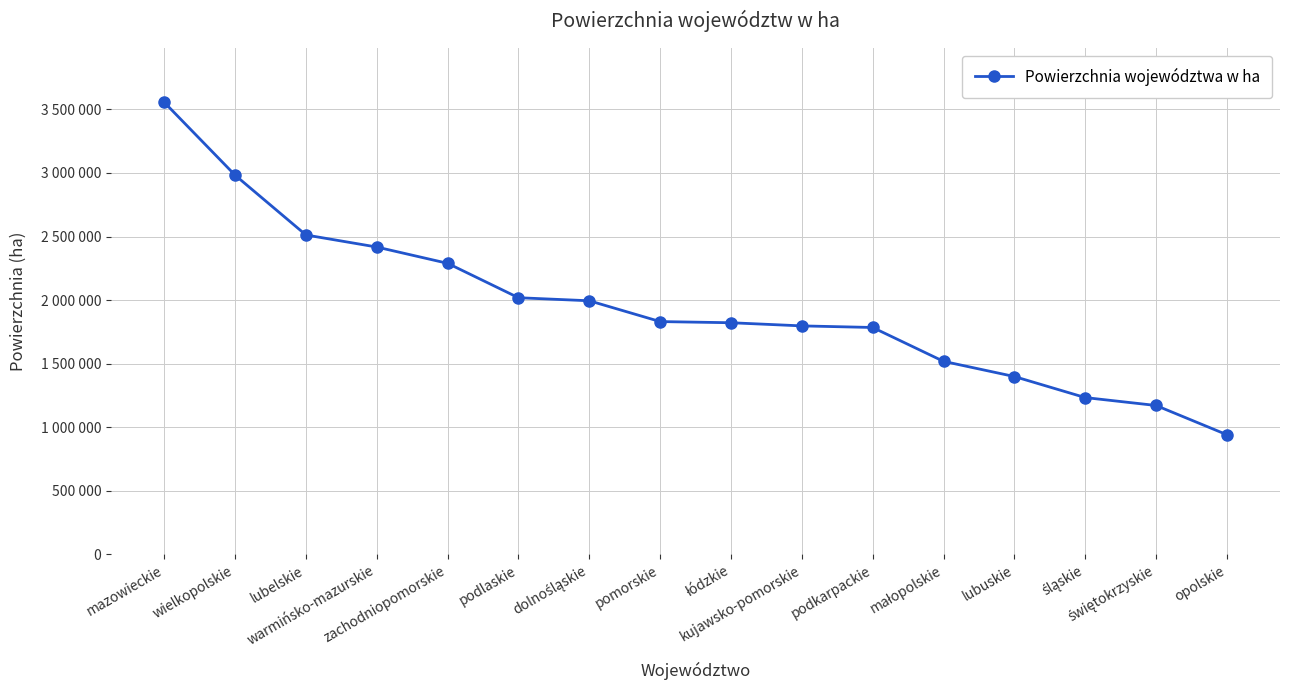

Does the chart have visible grid lines?

Yes